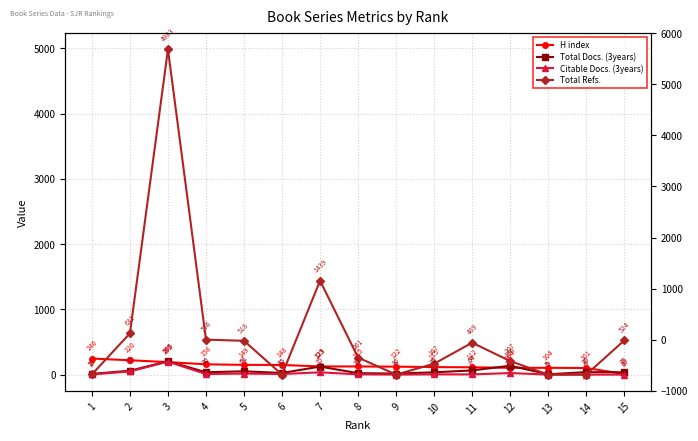

Rank the series by their maximum value, from highest to lowest.

Total Refs., H index, Total Docs. (3years), Citable Docs. (3years)